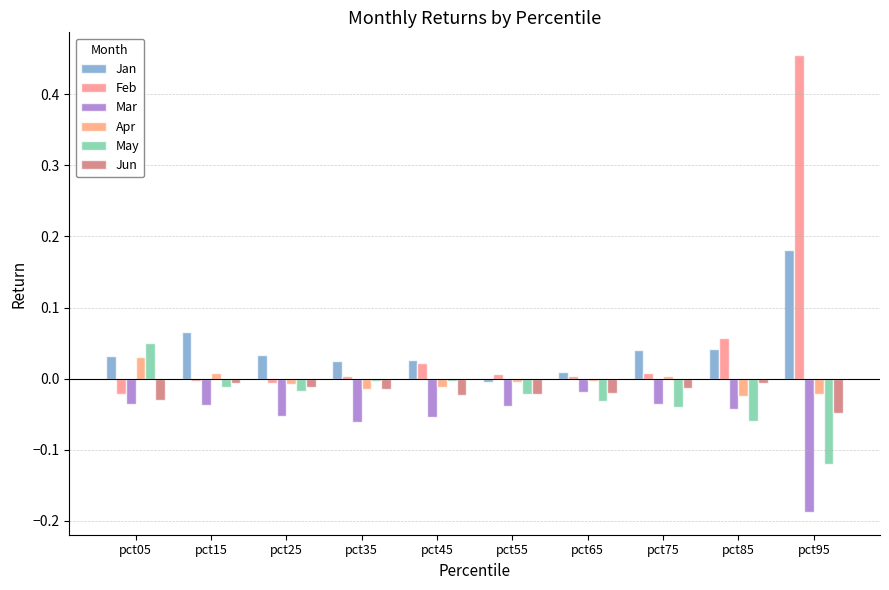

What is the sum of all May values?

-0.3